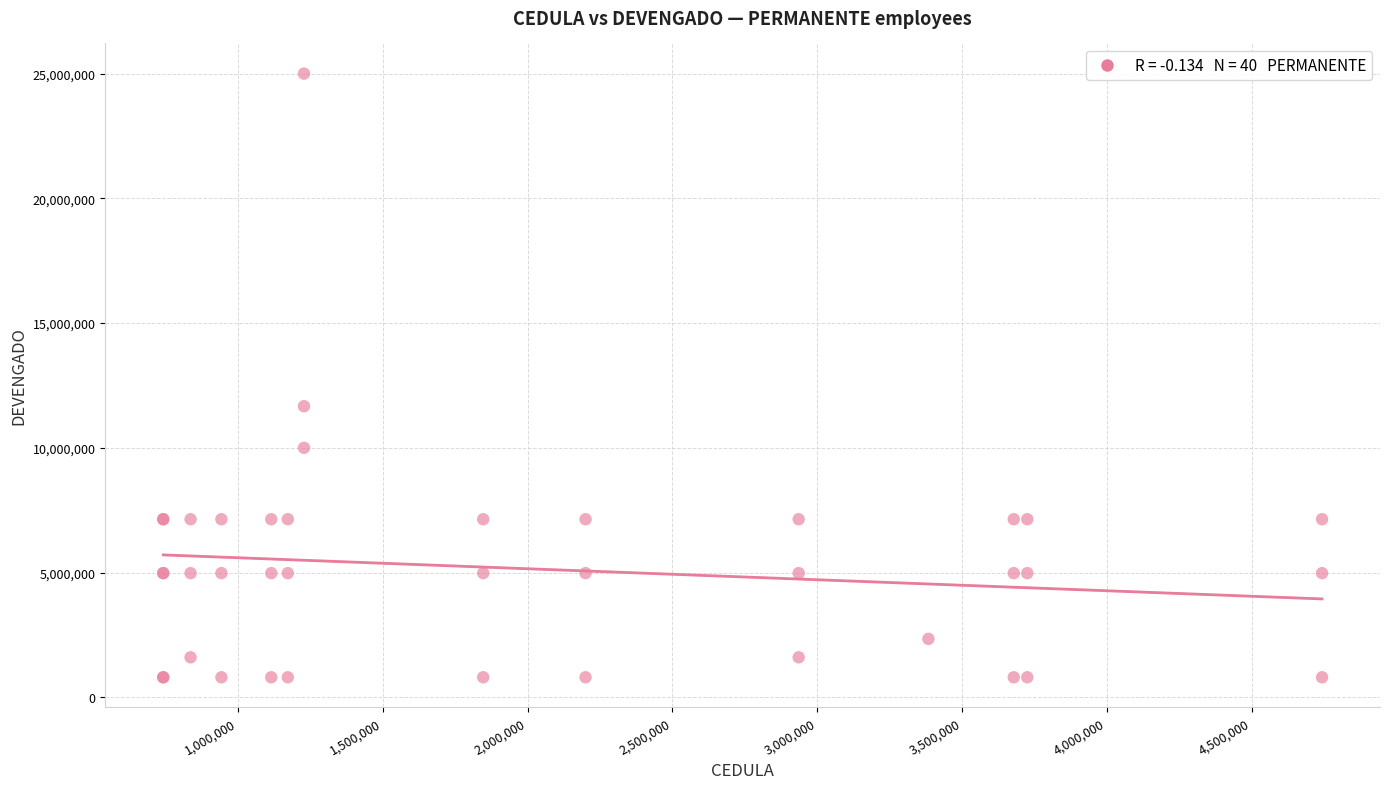

What Y value in the scatter plot is closest to 12900000?

11666666